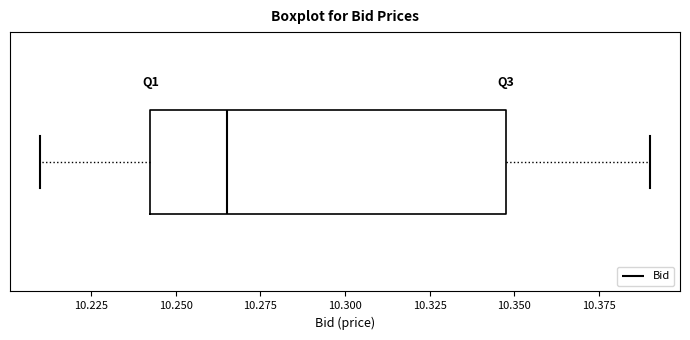

Transcribe this box plot: give where the median line is, the range the box spans, and where the two whiskers end, as read against the x-axis. The values are not printed on the chart, so give them approximately, as read against the axis.

median 10.265, box 10.245 to 10.350, whiskers 10.210 to 10.390